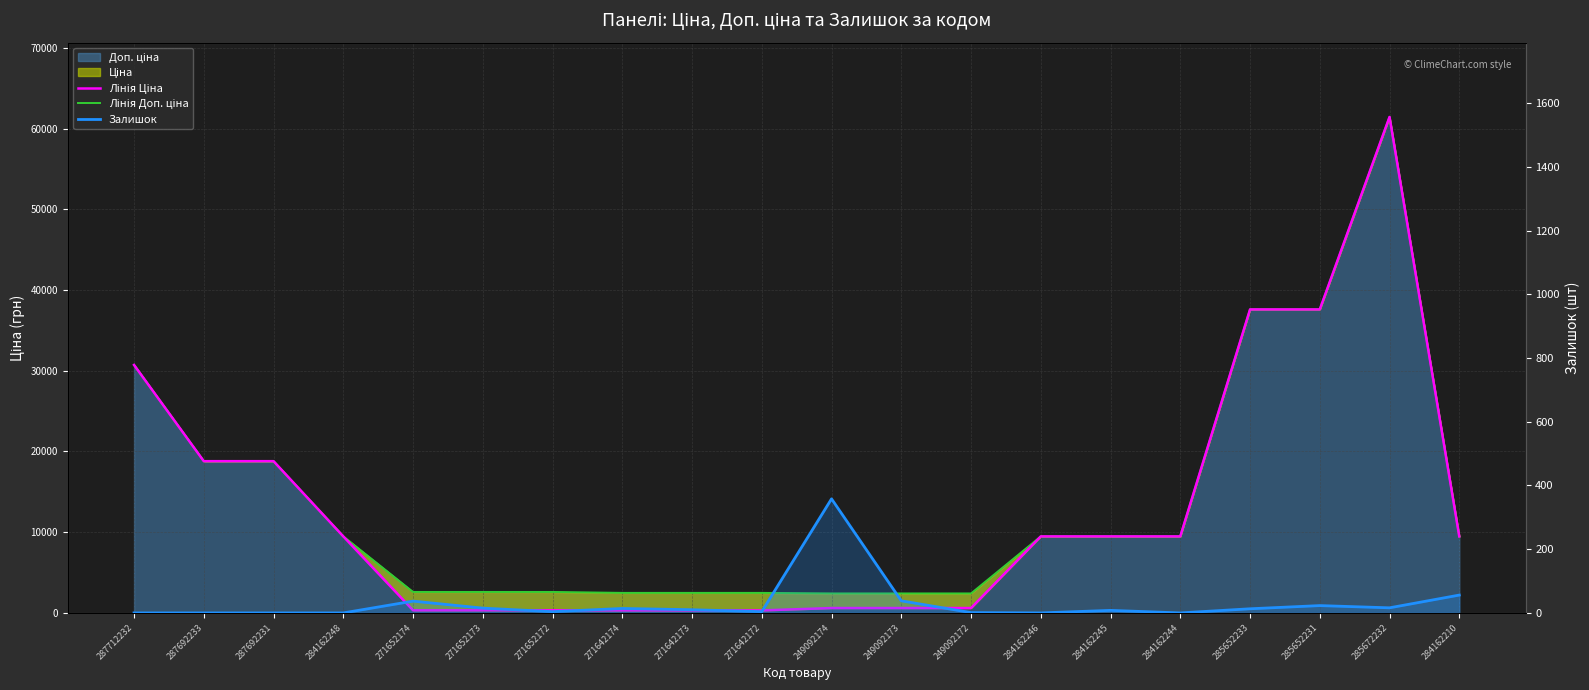

True or false: Залишок and Лінія Доп. ціна intersect in this chart.

False